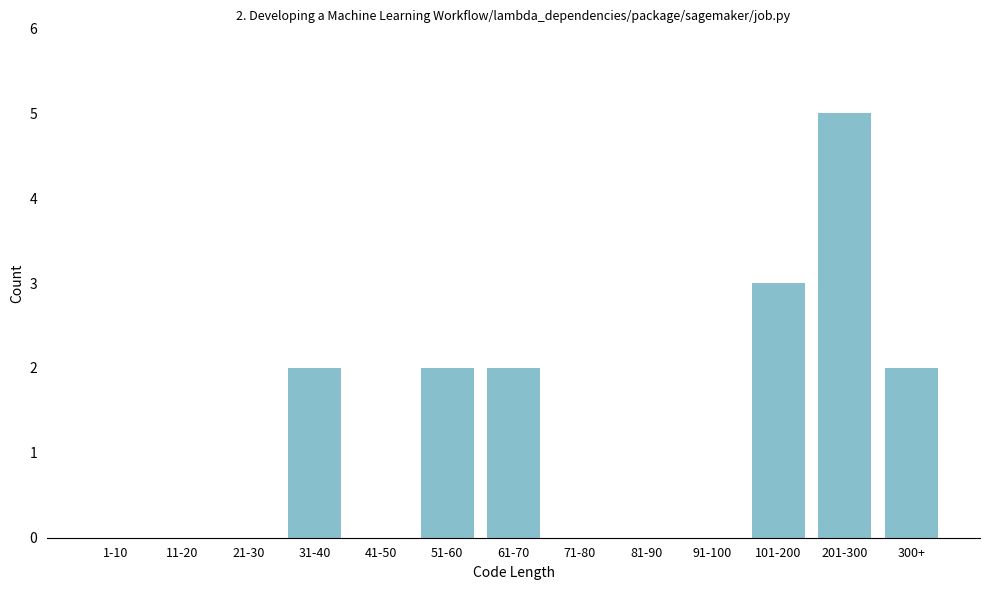

Reading left to right, transcribe all the data shown in this chart.

1-10=0	11-20=0	21-30=0	31-40=2	41-50=0	51-60=2	61-70=2	71-80=0	81-90=0	91-100=0	101-200=3	201-300=5	300+=2